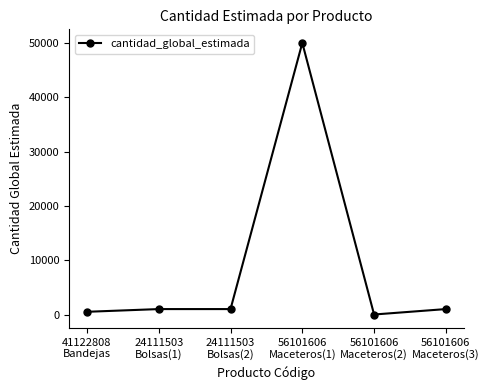

True or false: there are more than 0 points higher than both neighbors.

True